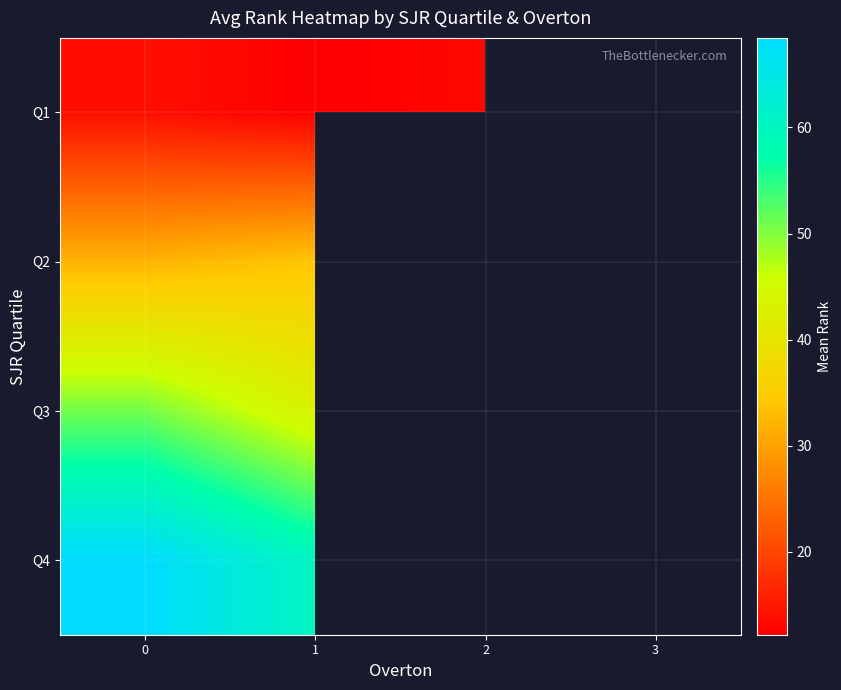

At how many categories does at least one series exceed 36?

3